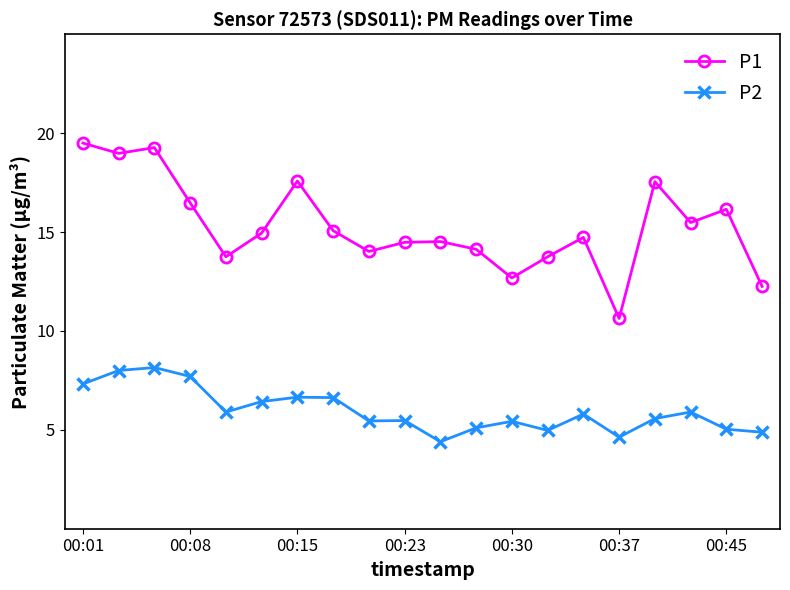

List the series in order of their peak value, highest first.

P1, P2